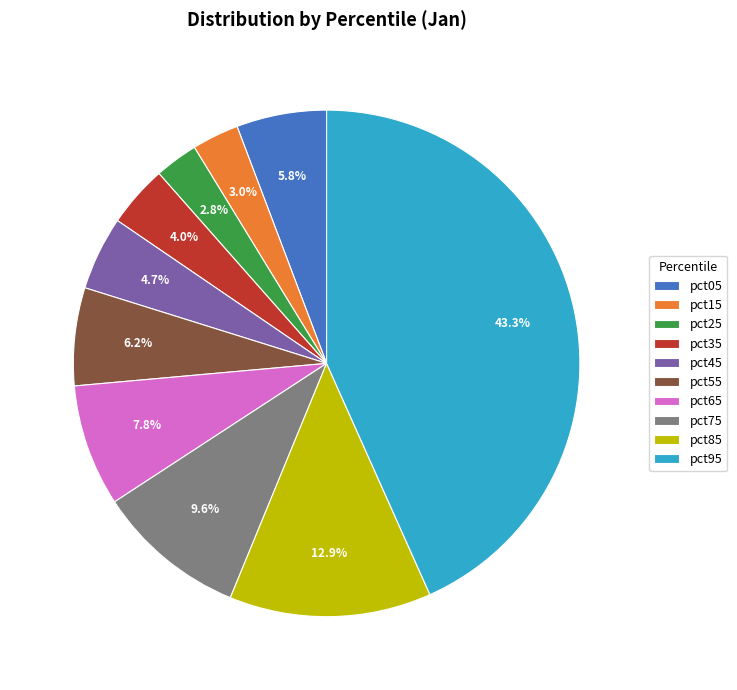

Between pct35 and pct65, which is larger?

pct65